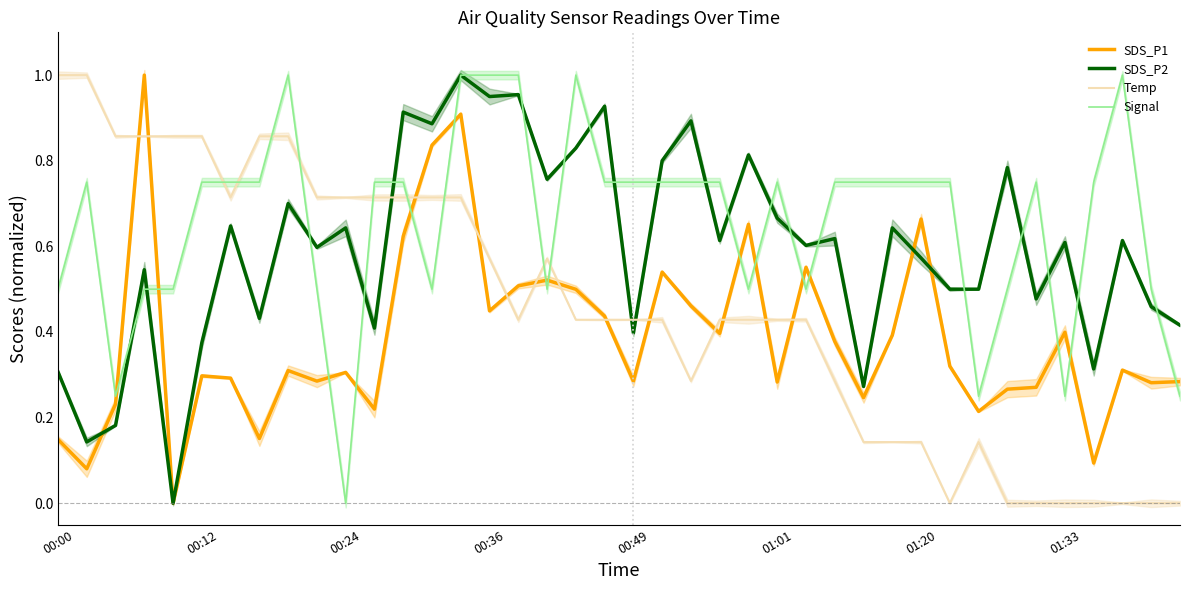

After their last crossing, which series has the higher values: Temp or Signal?

Signal